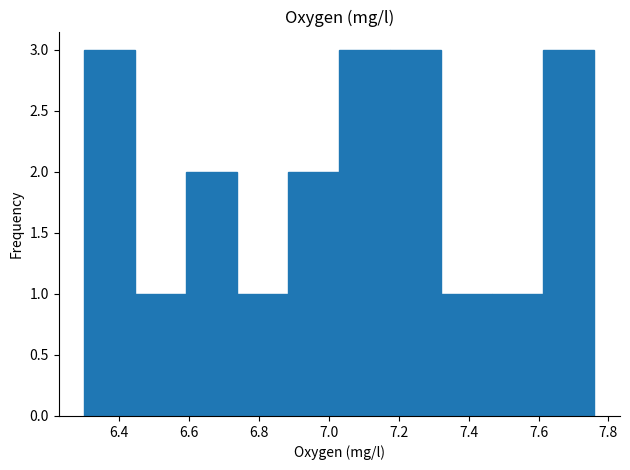

Reading left to right, list every bar in this chart as the range it spans on the x-axis followed by its height. Neither the bar edges nor the heights are printed on the chart, so give them approximately, as read against the axes.

6.300 to 6.446: 3
6.446 to 6.592: 1
6.592 to 6.738: 2
6.738 to 6.884: 1
6.884 to 7.030: 2
7.030 to 7.176: 3
7.176 to 7.322: 3
7.322 to 7.468: 1
7.468 to 7.614: 1
7.614 to 7.760: 3